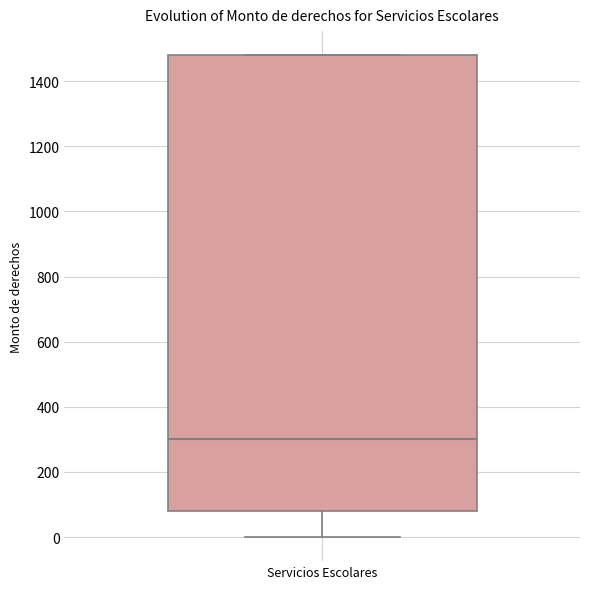

Transcribe this box plot: give where the median line is, the range the box spans, and where the two whiskers end, as read against the y-axis. The values are not printed on the chart, so give them approximately, as read against the axis.

median 300, box 80 to 1480, whiskers 0 to 1480